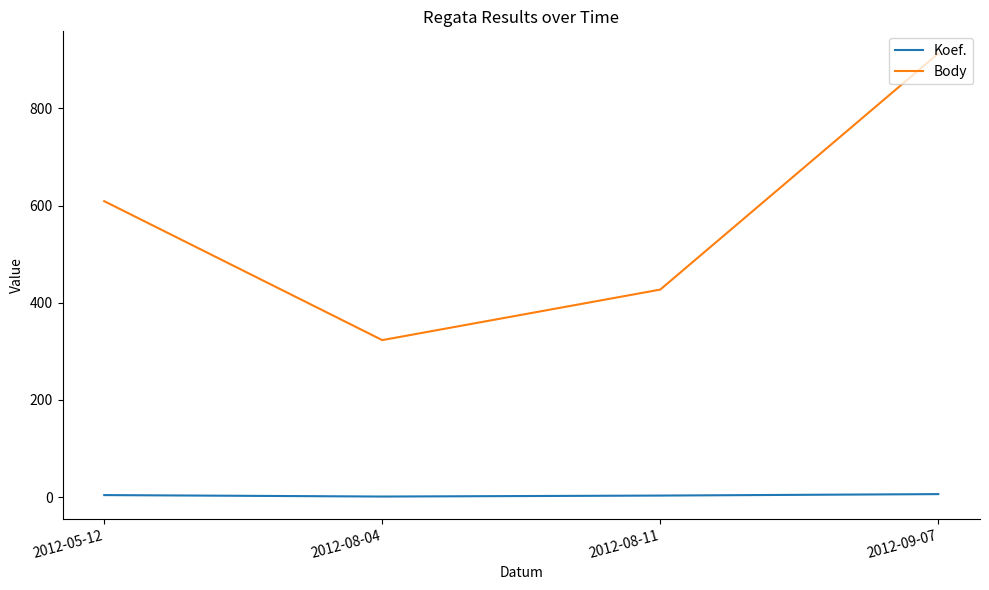

Which series changed the most between 2012-05-12 and 2012-08-04?

Body